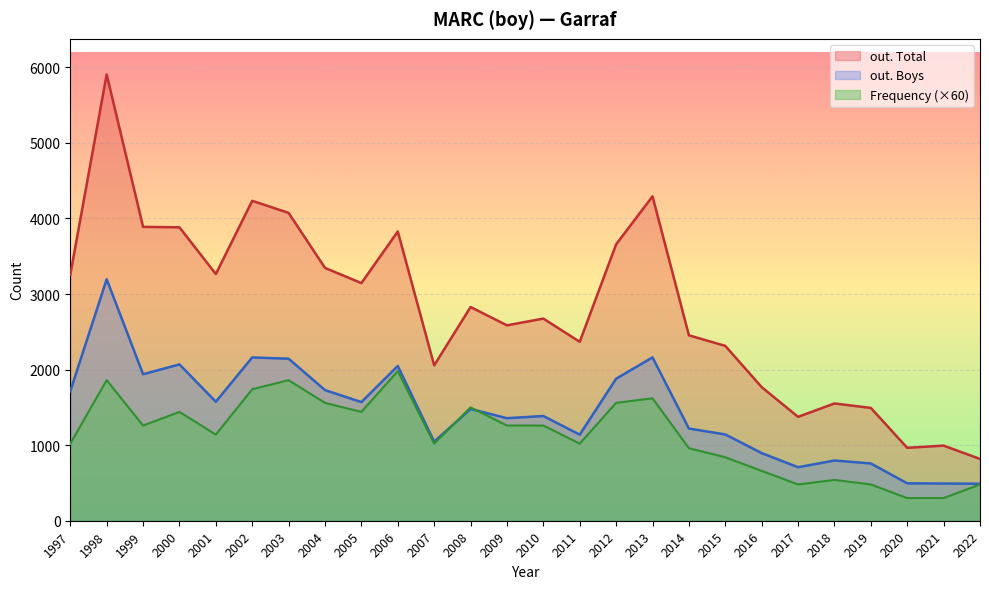

What is the difference between the maximum and second lowest values in the Frequency series?

1680